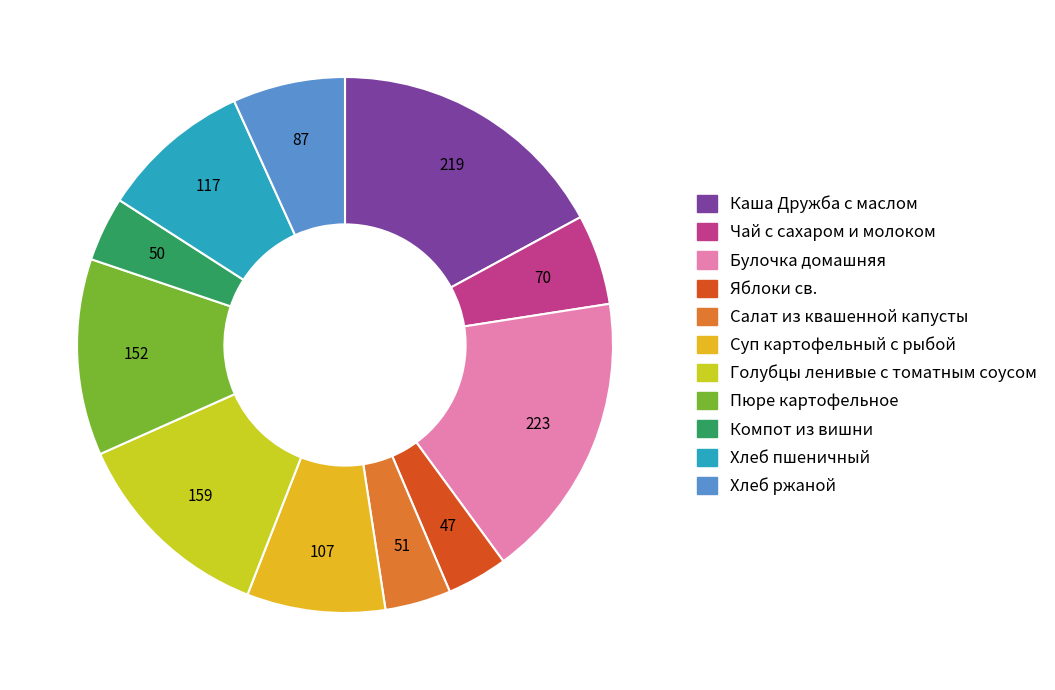

Is Чай с сахаром и молоком the majority of the pie?

No